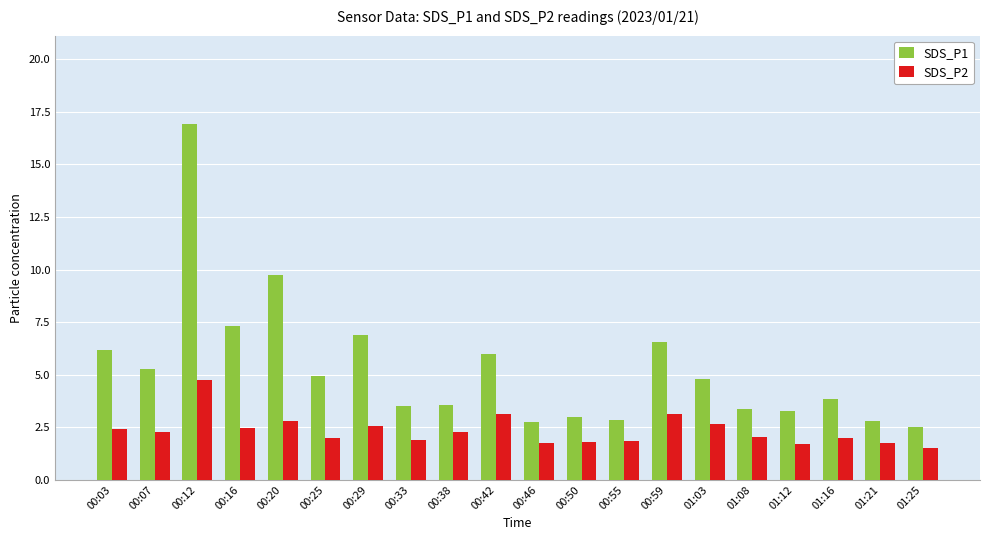

What is the maximum value for SDS_P2?

4.8